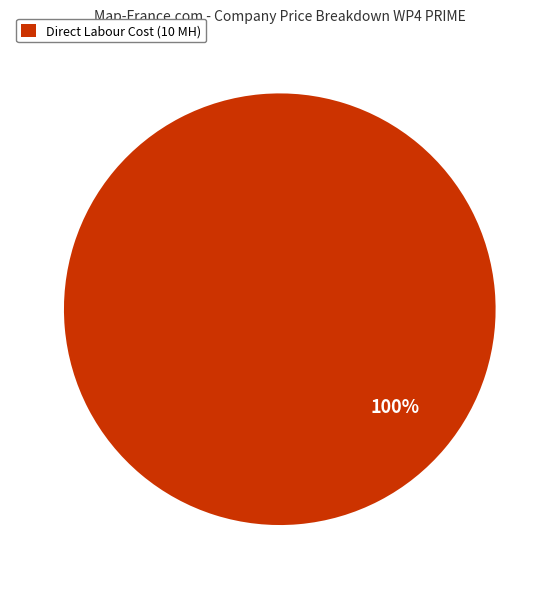

What is the majority slice?

Direct Labour Cost (10 MH)